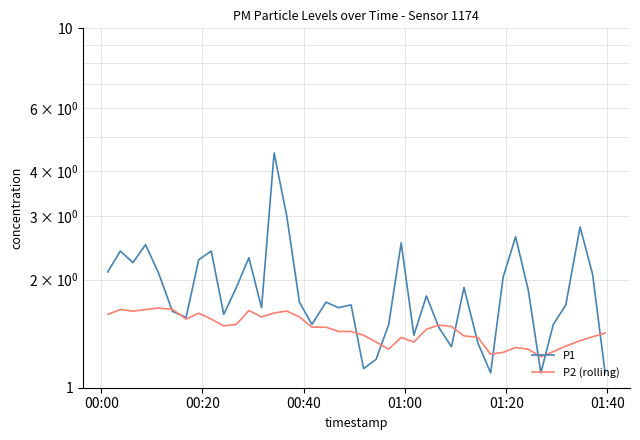

True or false: P2 (rolling) has more than 0 points higher than both neighbors.

True